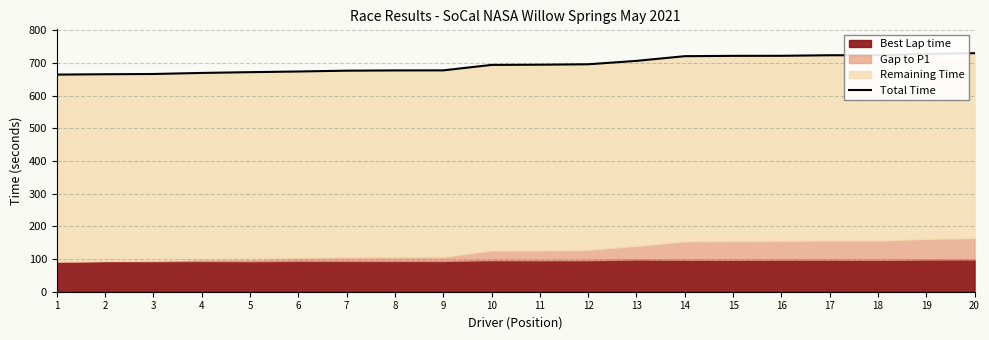

What is the greatest value displayed?

729.5